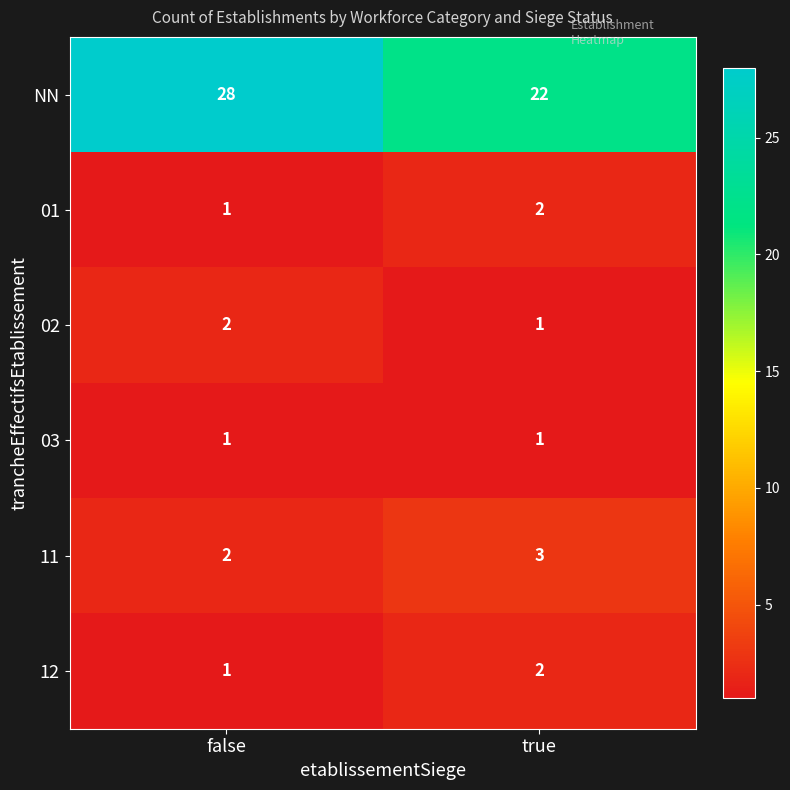

Which series has the largest total across all categories?

NN